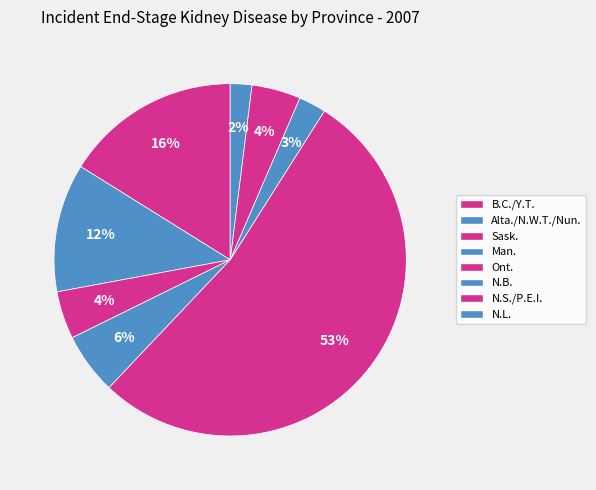

Count the number of slices in the pie.

8